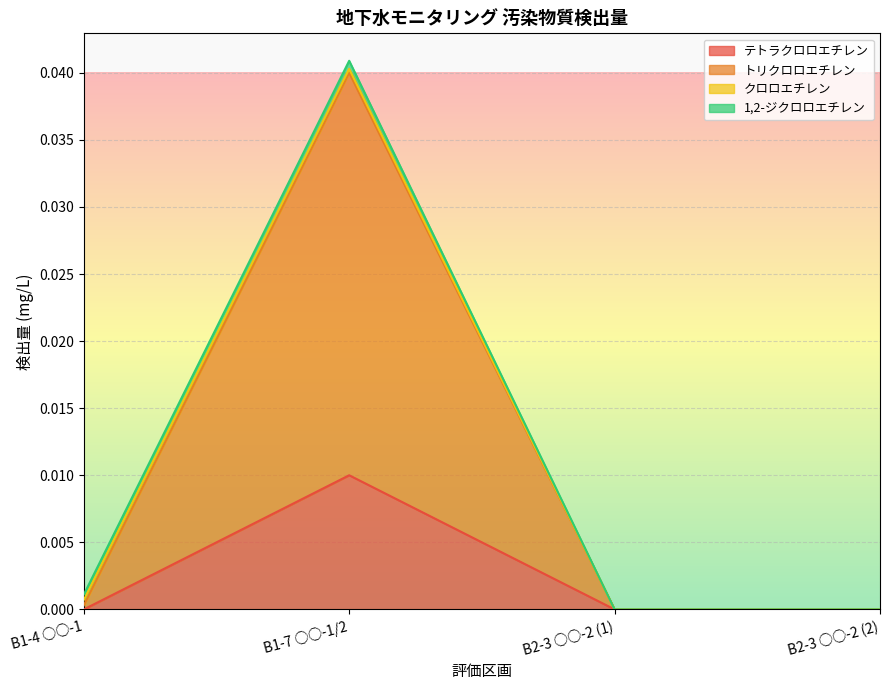

Between B2-3 ○○-2 (1) and B2-3 ○○-2 (2), which series saw the biggest shift?

テトラクロロエチレン